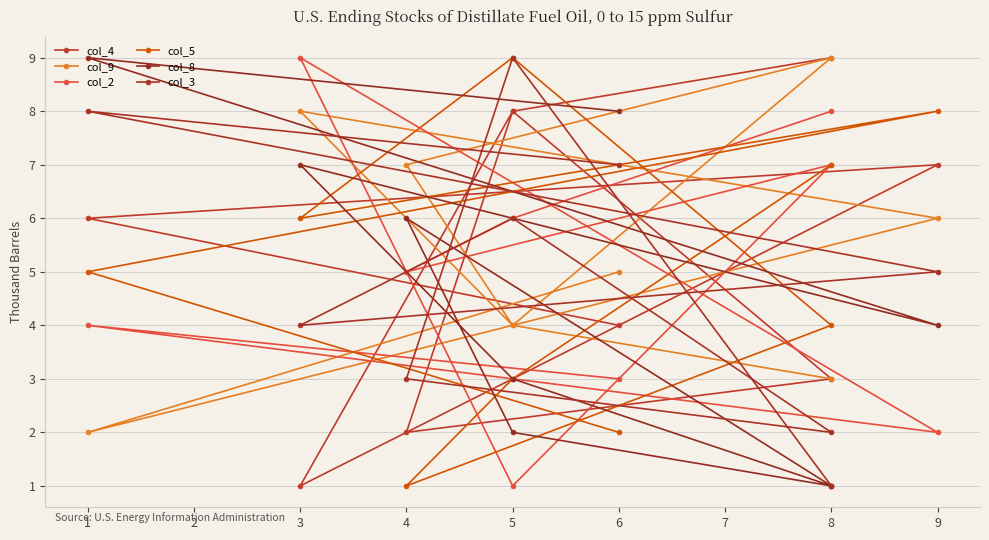

Where is the first local maximum for col_2?

8